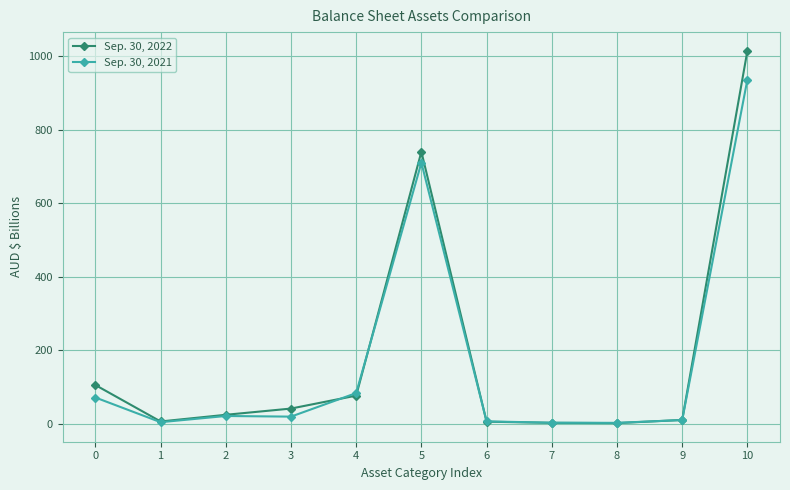

Which series has the widest spread of values?

Sep. 30, 2022